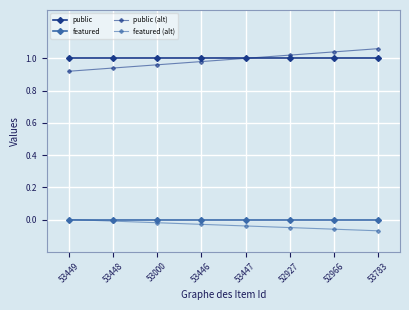

The featured series shows 0.0 at 52966. True or false?

True